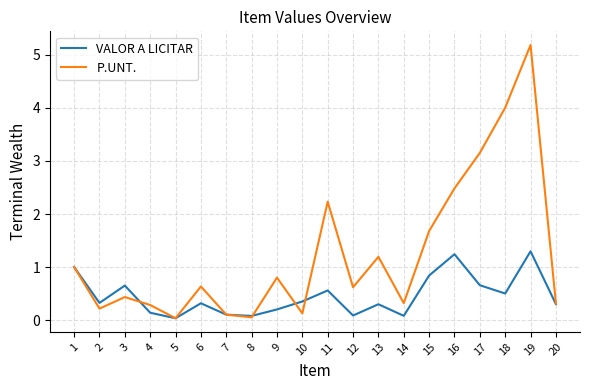

Read the VALOR A LICITAR value at 19.

1.3